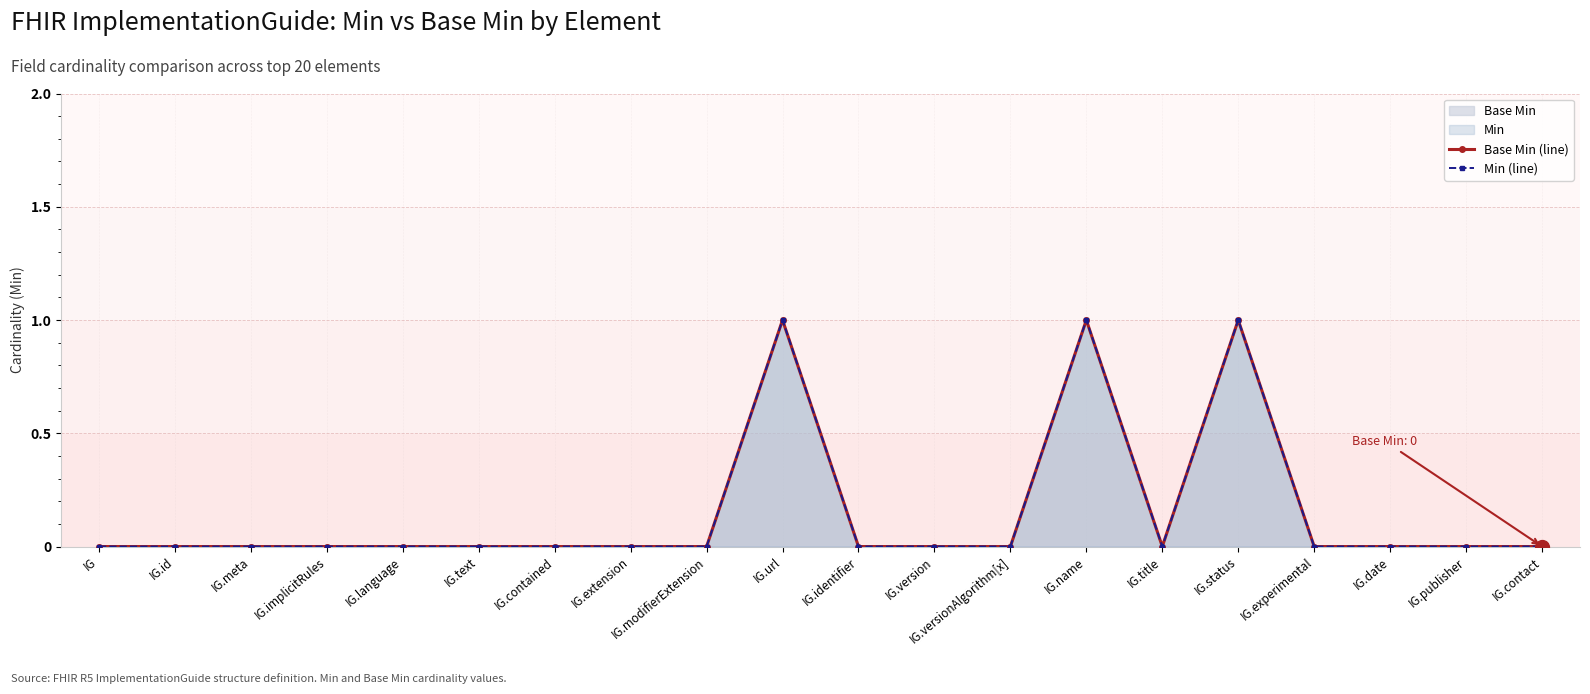

Is the value of Min (line) at IG.contained greater than the value of Base Min (line) at IG.publisher?

No